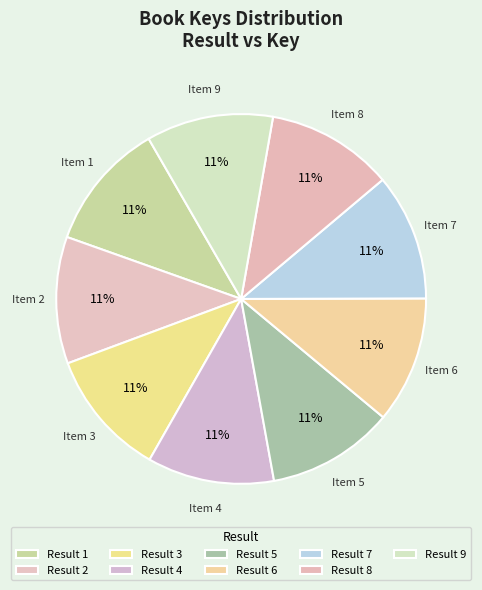

What is the largest slice in the pie chart?

1